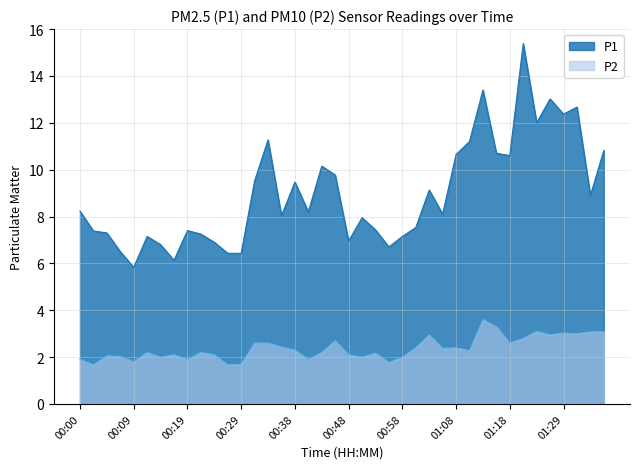

Does the chart have visible grid lines?

Yes